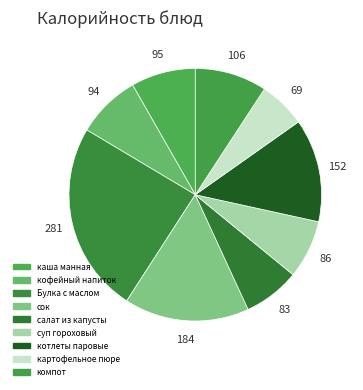

How many slices are in this pie chart?

9